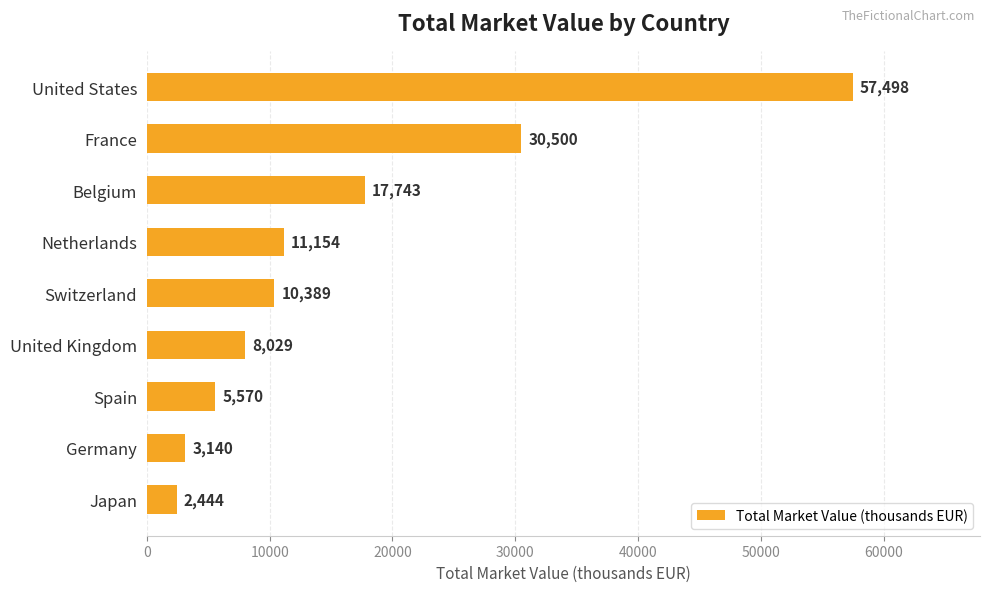

List the labels in order of value, largest first.

United States, France, Belgium, Netherlands, Switzerland, United Kingdom, Spain, Germany, Japan